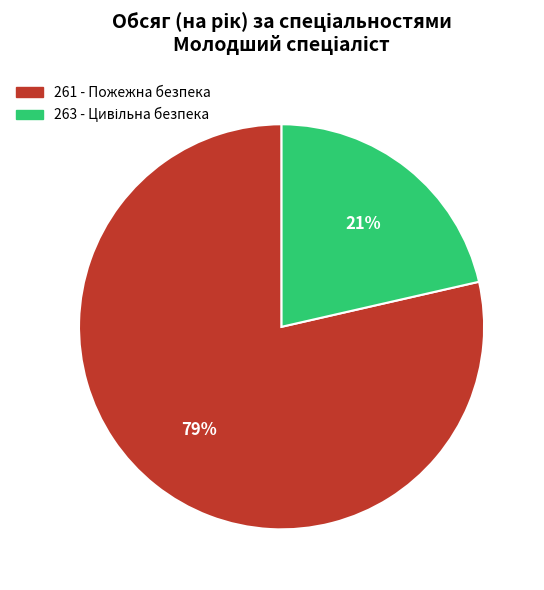

Does 261 - Пожежна безпека account for over 50% of the chart?

Yes